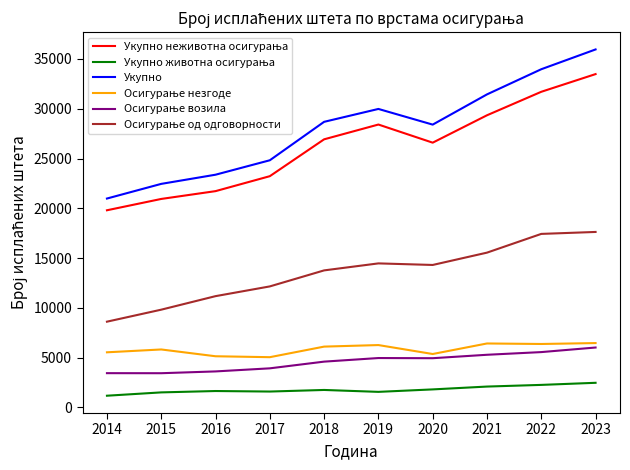

Which label corresponds to the largest value in the chart?

2023